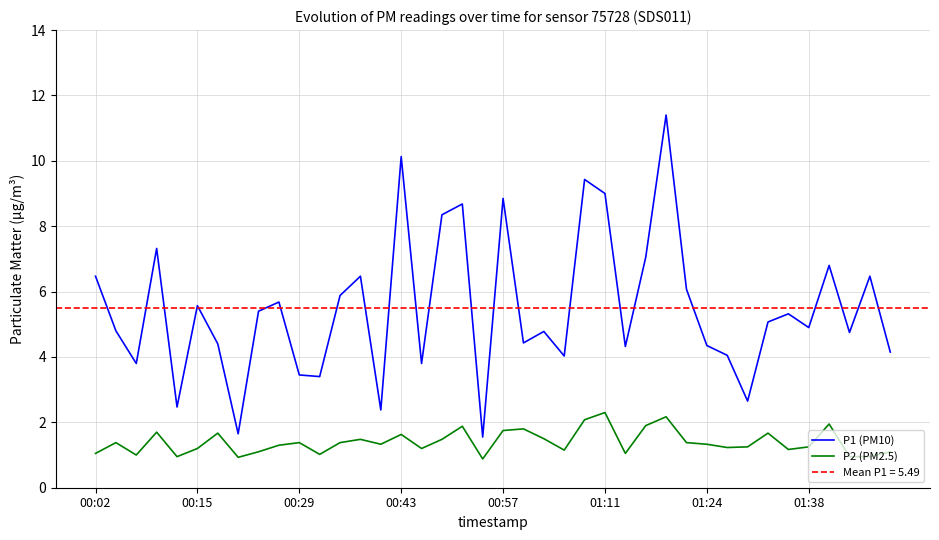

True or false: P2 (PM2.5) and P1 (PM10) intersect in this chart.

False